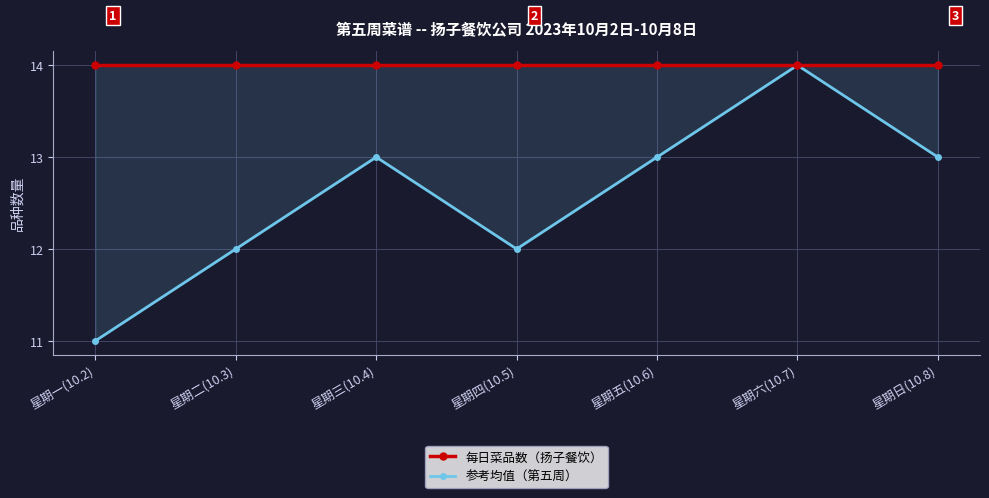

What is the sum of the 每日菜品数（扬子餐饮） values at 星期五(10.6) and 星期一(10.2)?

28